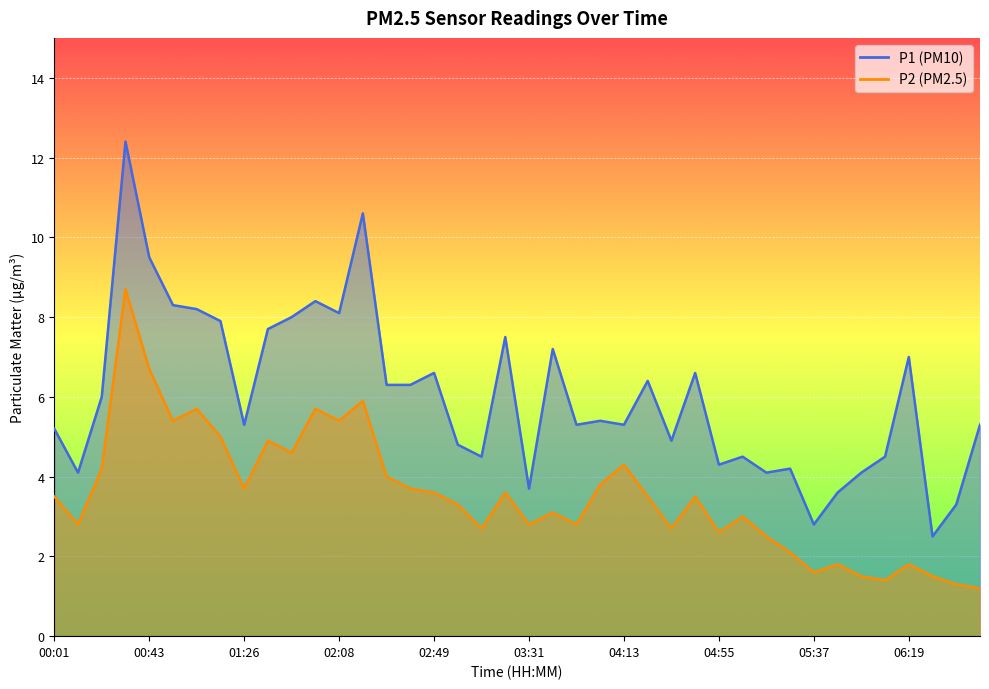

At which label does P2 first exceed 3?

00:01